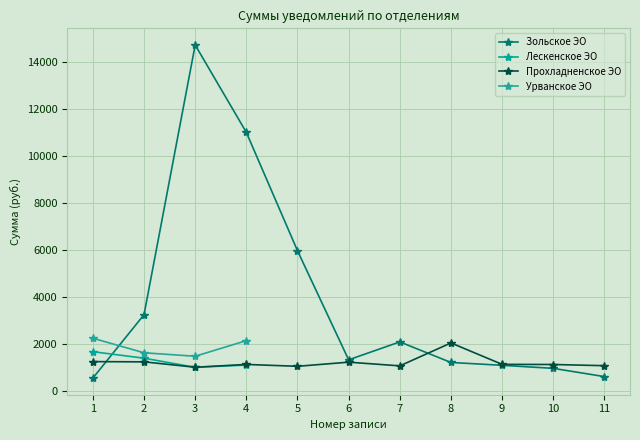

List the labels in order of Зольское ЭО value, largest first.

3, 4, 5, 2, 7, 6, 8, 9, 10, 11, 1